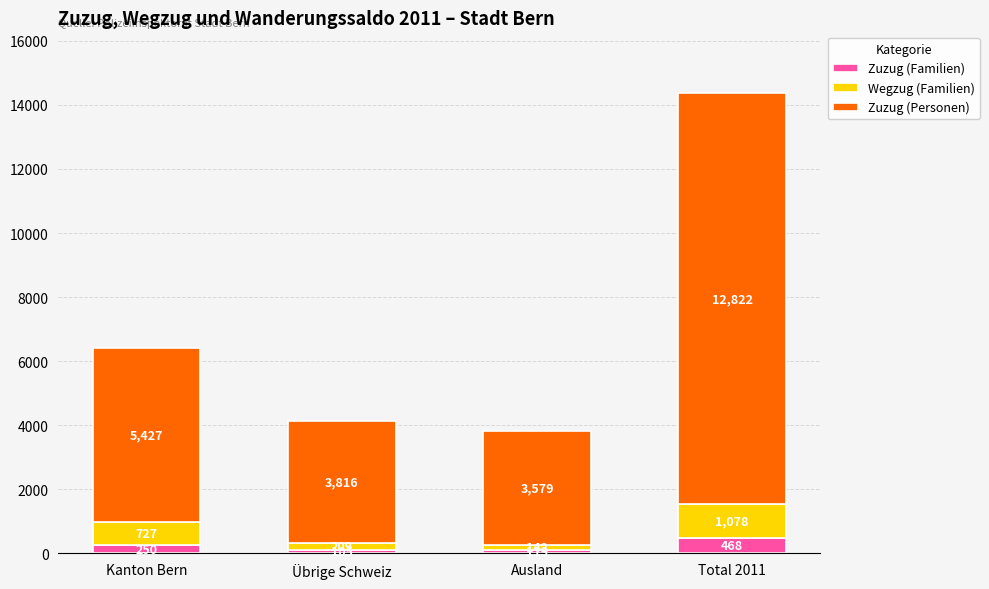

At which label does Zuzug (Familien) reach its peak?

Total 2011